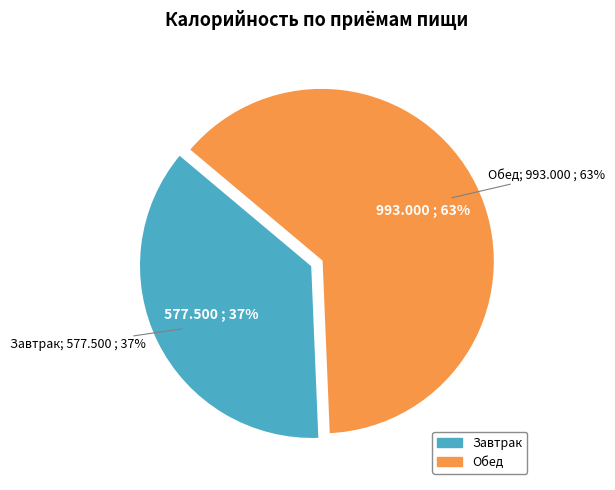

Which slice represents more than half of the pie?

Обед